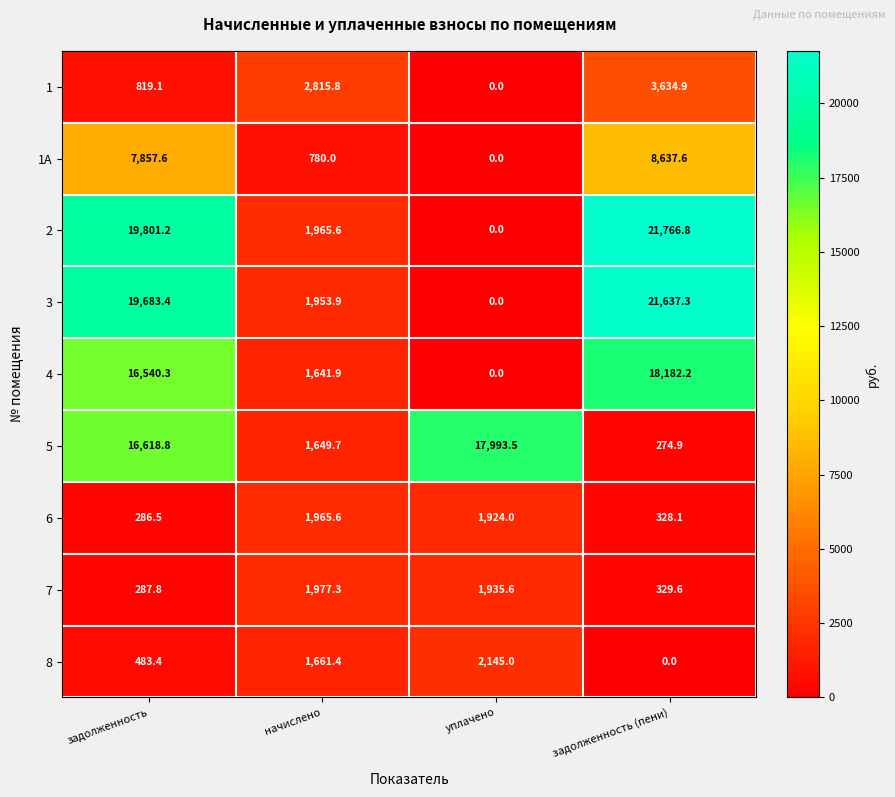

What is the spread (max minus min) of values at задолженность (пени)?

21766.8